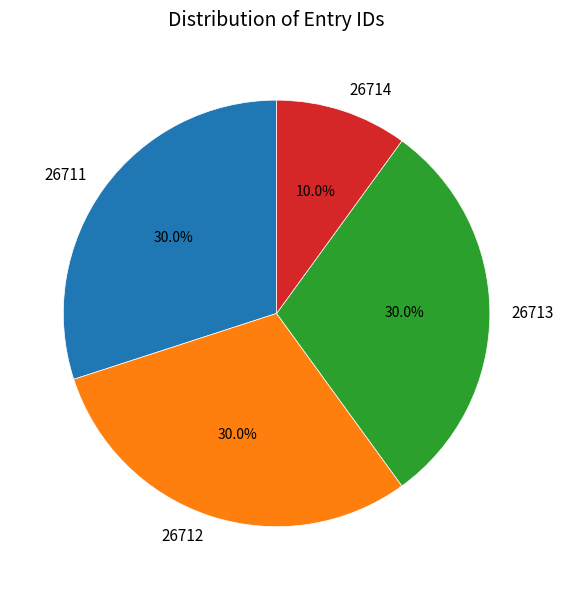

Is the sum of 26714 and 26712 greater than half?

No